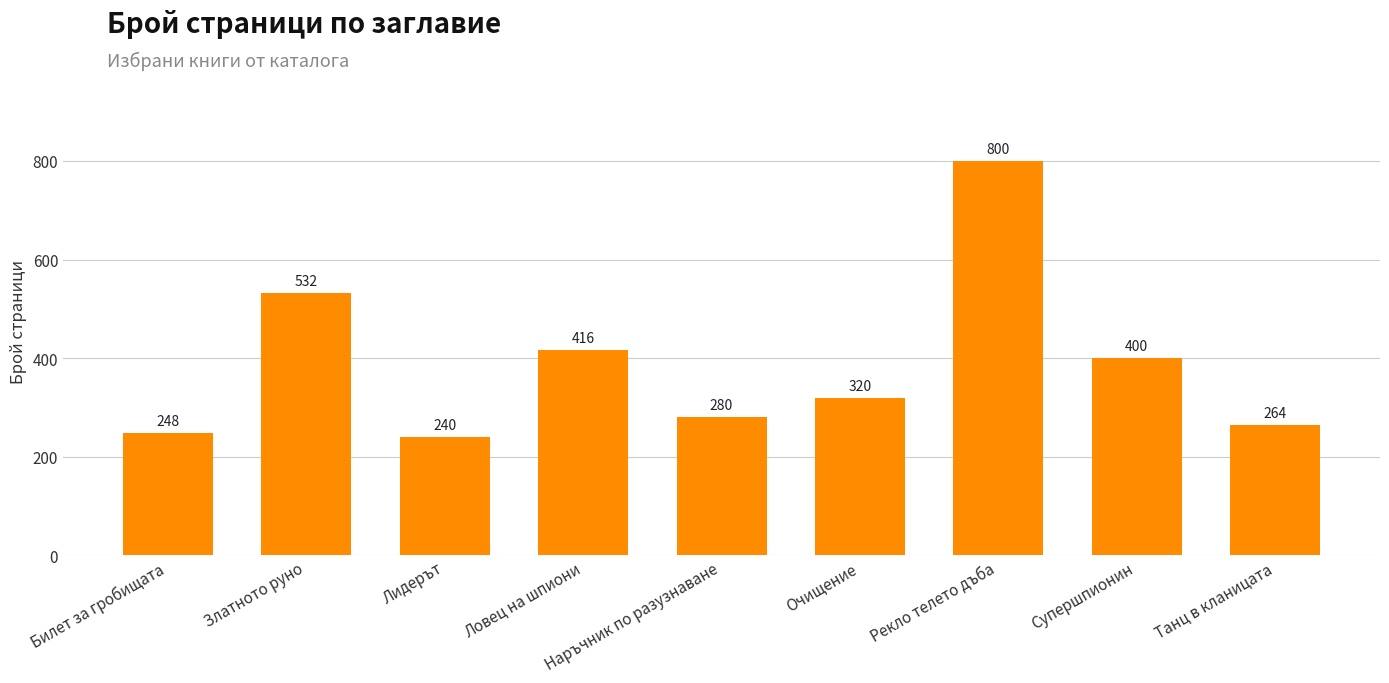

The value at Супершпионин is 400. True or false?

True